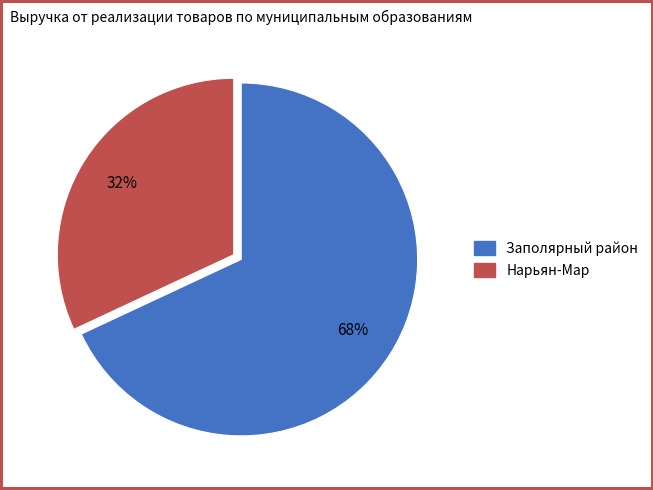

To the nearest percent, what is the difference between the largest and smallest slice percentages?

36%